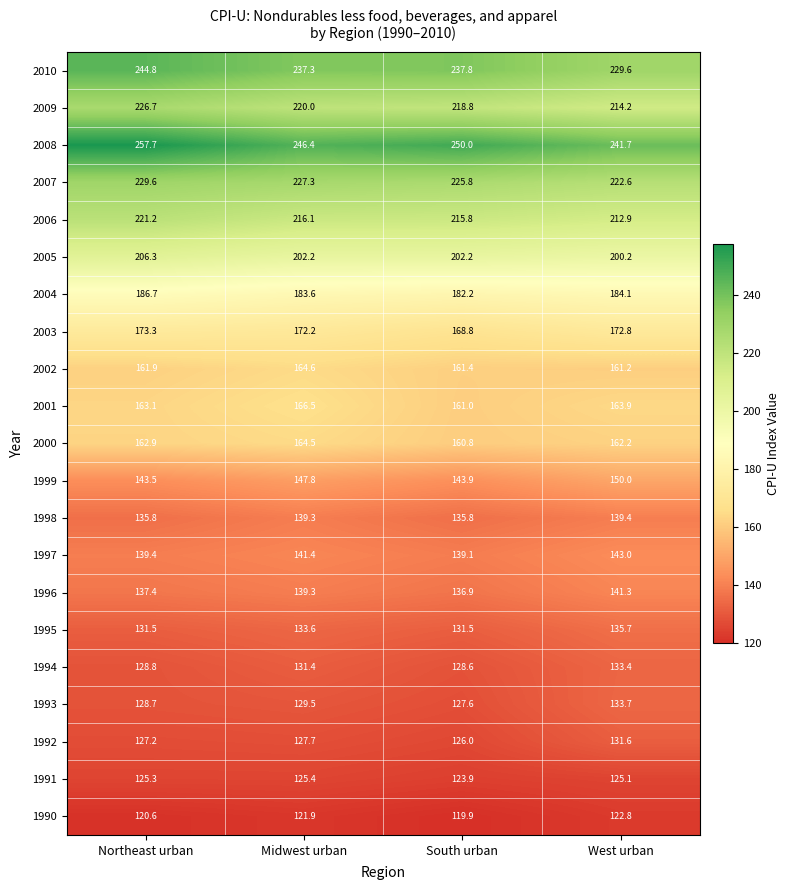

Rank the series by their maximum value, from lowest to highest.

1990, 1991, 1992, 1994, 1993, 1995, 1998, 1996, 1997, 1999, 2000, 2002, 2001, 2003, 2004, 2005, 2006, 2009, 2007, 2010, 2008